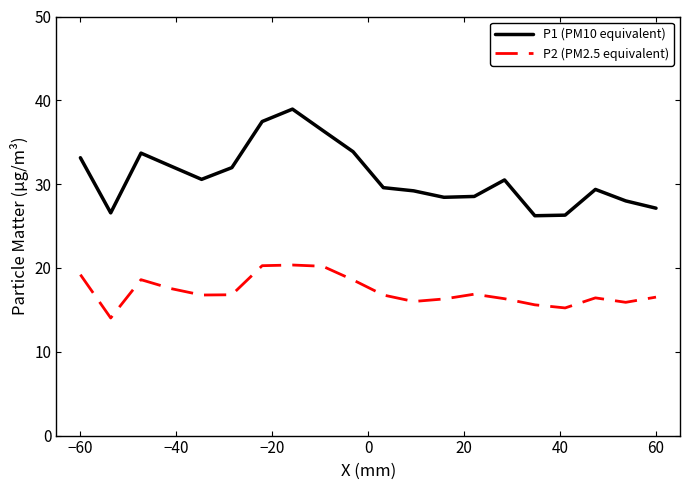

What is the minimum value for P1 (PM10 equivalent)?

26.2